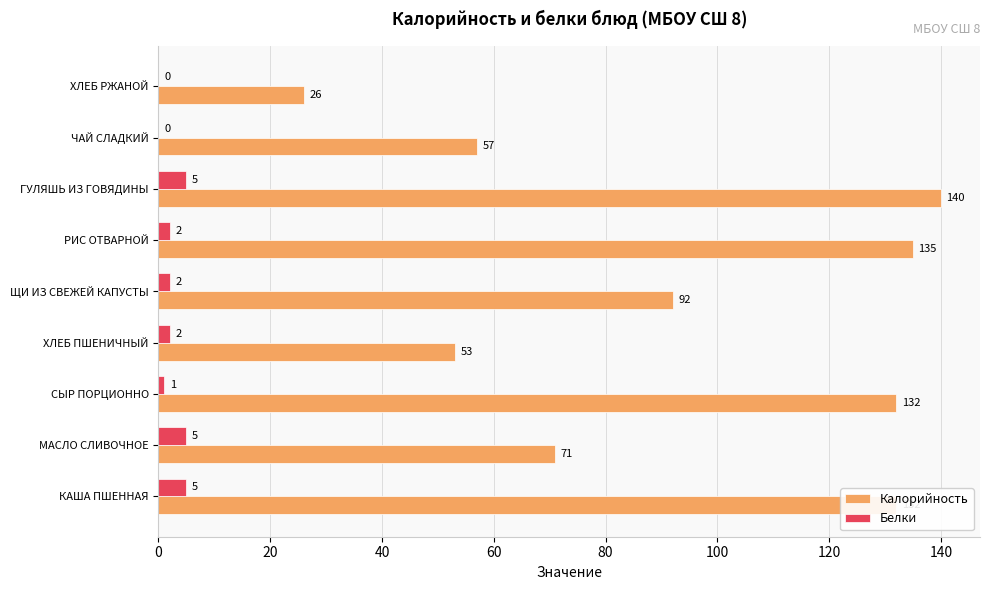

How many data points does each series have?

9